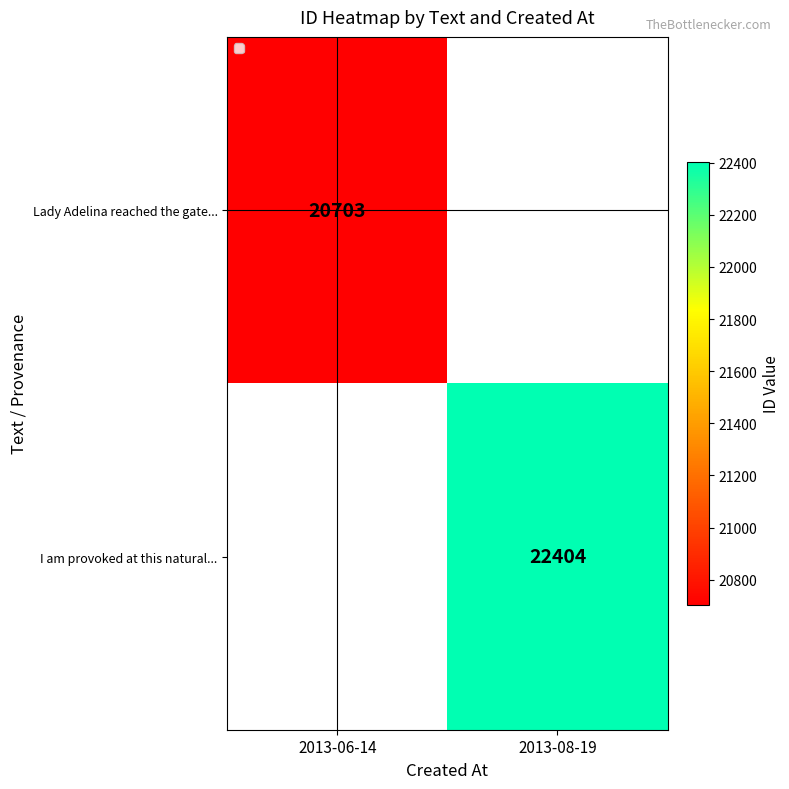

The Lady Adelina reached the gate... series shows 27536 at 2013-06-14. True or false?

False